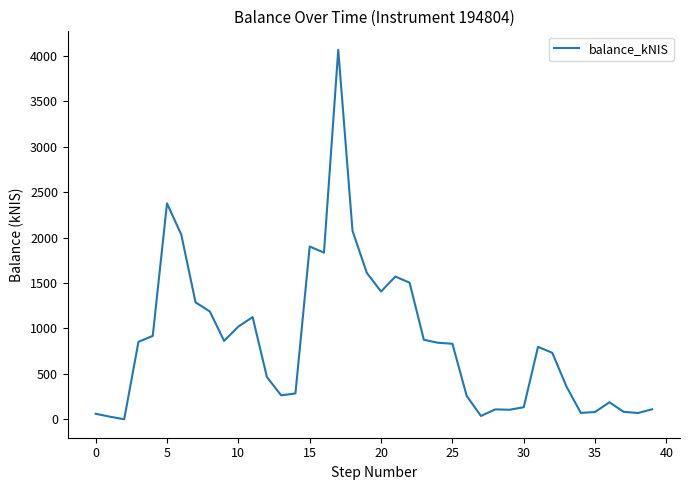

What is the maximum value shown in the chart?

4065.6